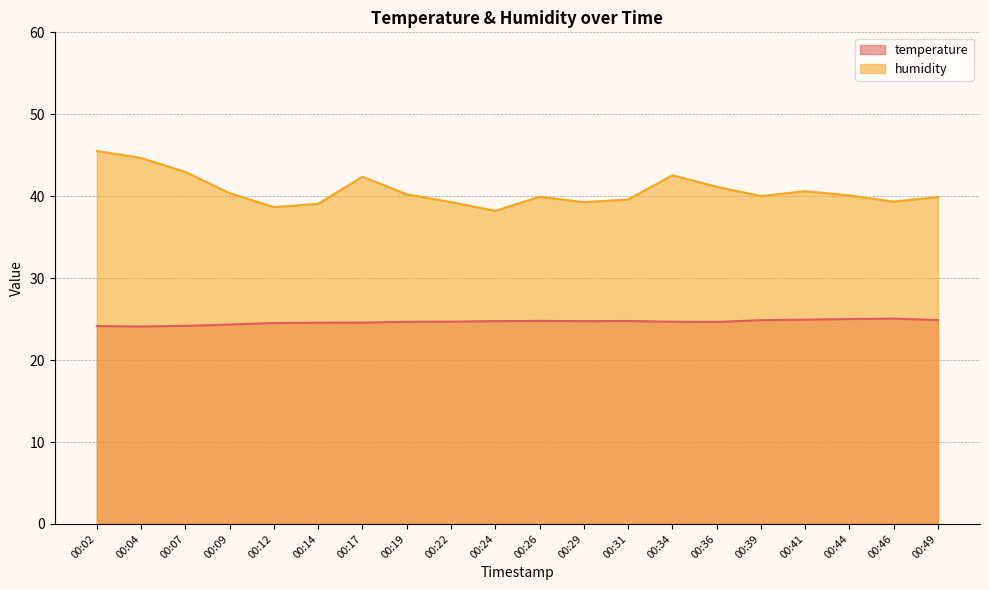

Reading left to right, extract all data points from this chart.

temperature: 00:02=24.1	00:04=24.1	00:07=24.2	00:09=24.3	00:12=24.5	00:14=24.6	00:17=24.6	00:19=24.7	00:22=24.7	00:24=24.8	00:26=24.8	00:29=24.8	00:31=24.8	00:34=24.7	00:36=24.6	00:39=24.9	00:41=24.9	00:44=25.0	00:46=25.1	00:49=24.9
humidity: 00:02=45.5	00:04=44.7	00:07=43.0	00:09=40.4	00:12=38.7	00:14=39.1	00:17=42.4	00:19=40.2	00:22=39.3	00:24=38.2	00:26=39.9	00:29=39.3	00:31=39.6	00:34=42.5	00:36=41.1	00:39=40.0	00:41=40.6	00:44=40.1	00:46=39.3	00:49=39.9